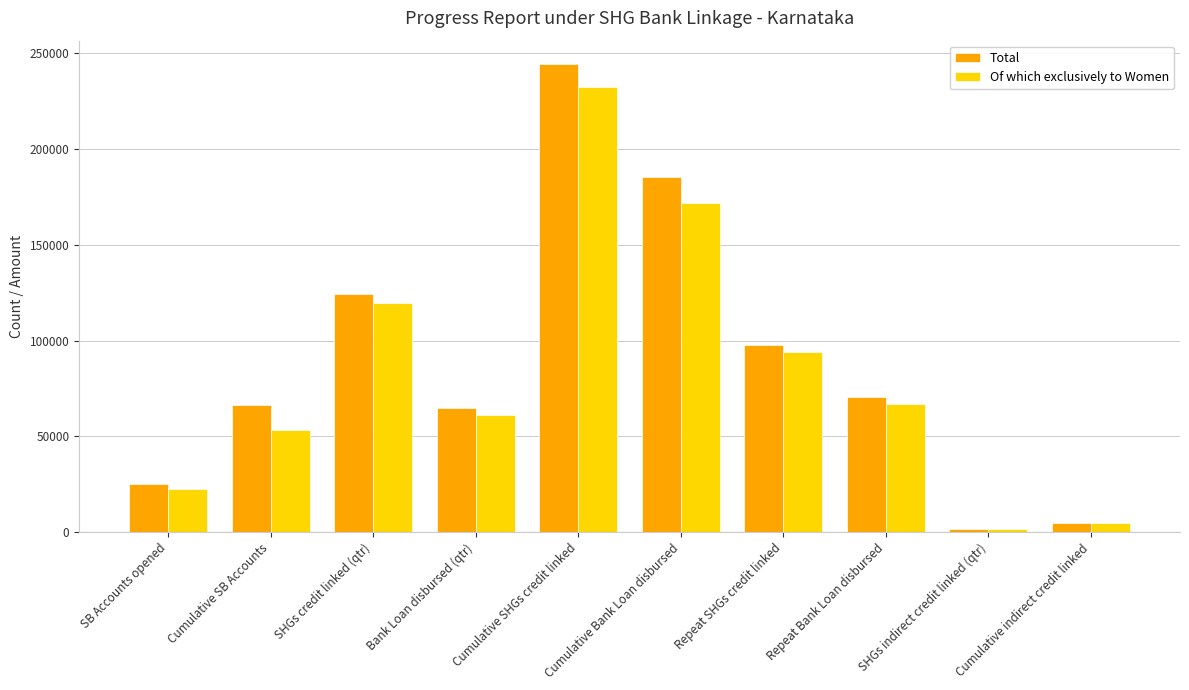

Reading left to right, list all the values displayed in this chart.

Total: SB Accounts opened=25285	Cumulative SB Accounts=66113	SHGs credit linked (qtr)=124344	Bank Loan disbursed (qtr)=64586	Cumulative SHGs credit linked=244383	Cumulative Bank Loan disbursed=185246	Repeat SHGs credit linked=97812	Repeat Bank Loan disbursed=70424	SHGs indirect credit linked (qtr)=1462	Cumulative indirect credit linked=4773
Of which exclusively to Women: SB Accounts opened=22216	Cumulative SB Accounts=53237	SHGs credit linked (qtr)=119661	Bank Loan disbursed (qtr)=60897	Cumulative SHGs credit linked=232493	Cumulative Bank Loan disbursed=171729	Repeat SHGs credit linked=93928	Repeat Bank Loan disbursed=66672	SHGs indirect credit linked (qtr)=1448	Cumulative indirect credit linked=4687